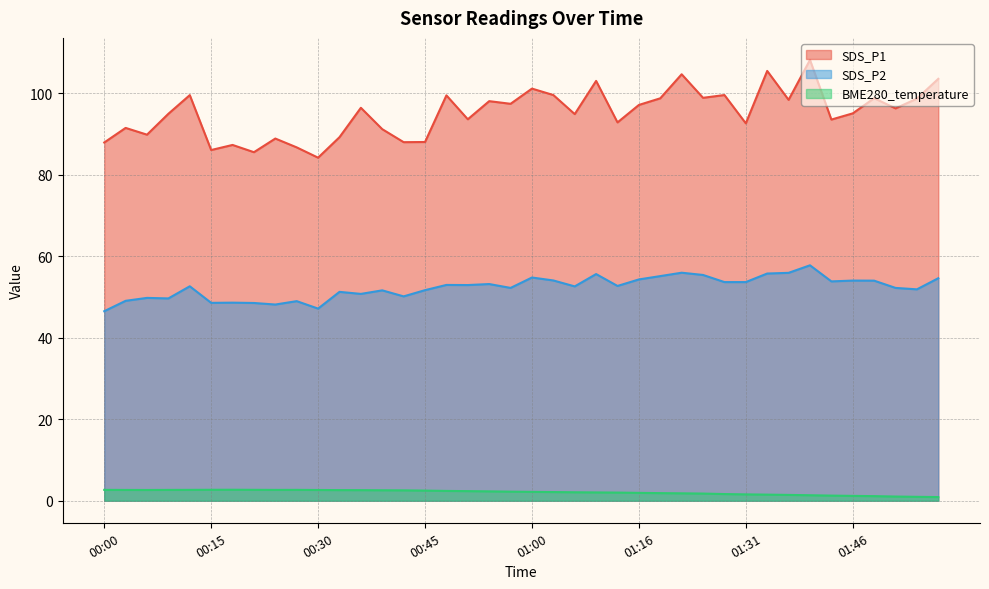

Which series changed the most between 00:42 and 00:54?

SDS_P1